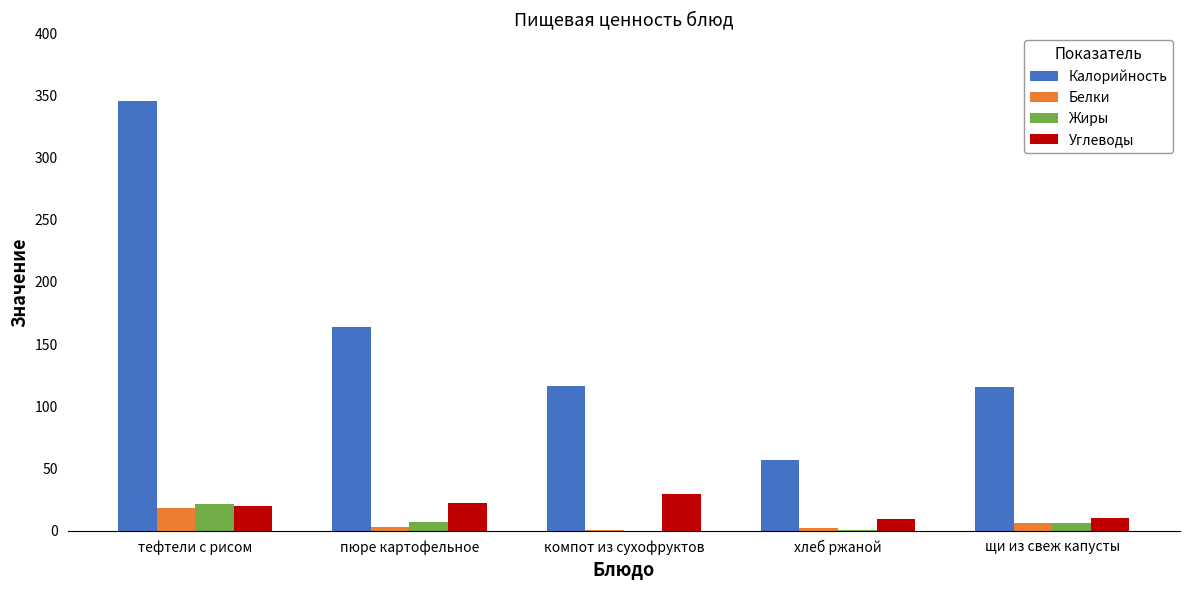

What is the greatest value displayed?

345.7